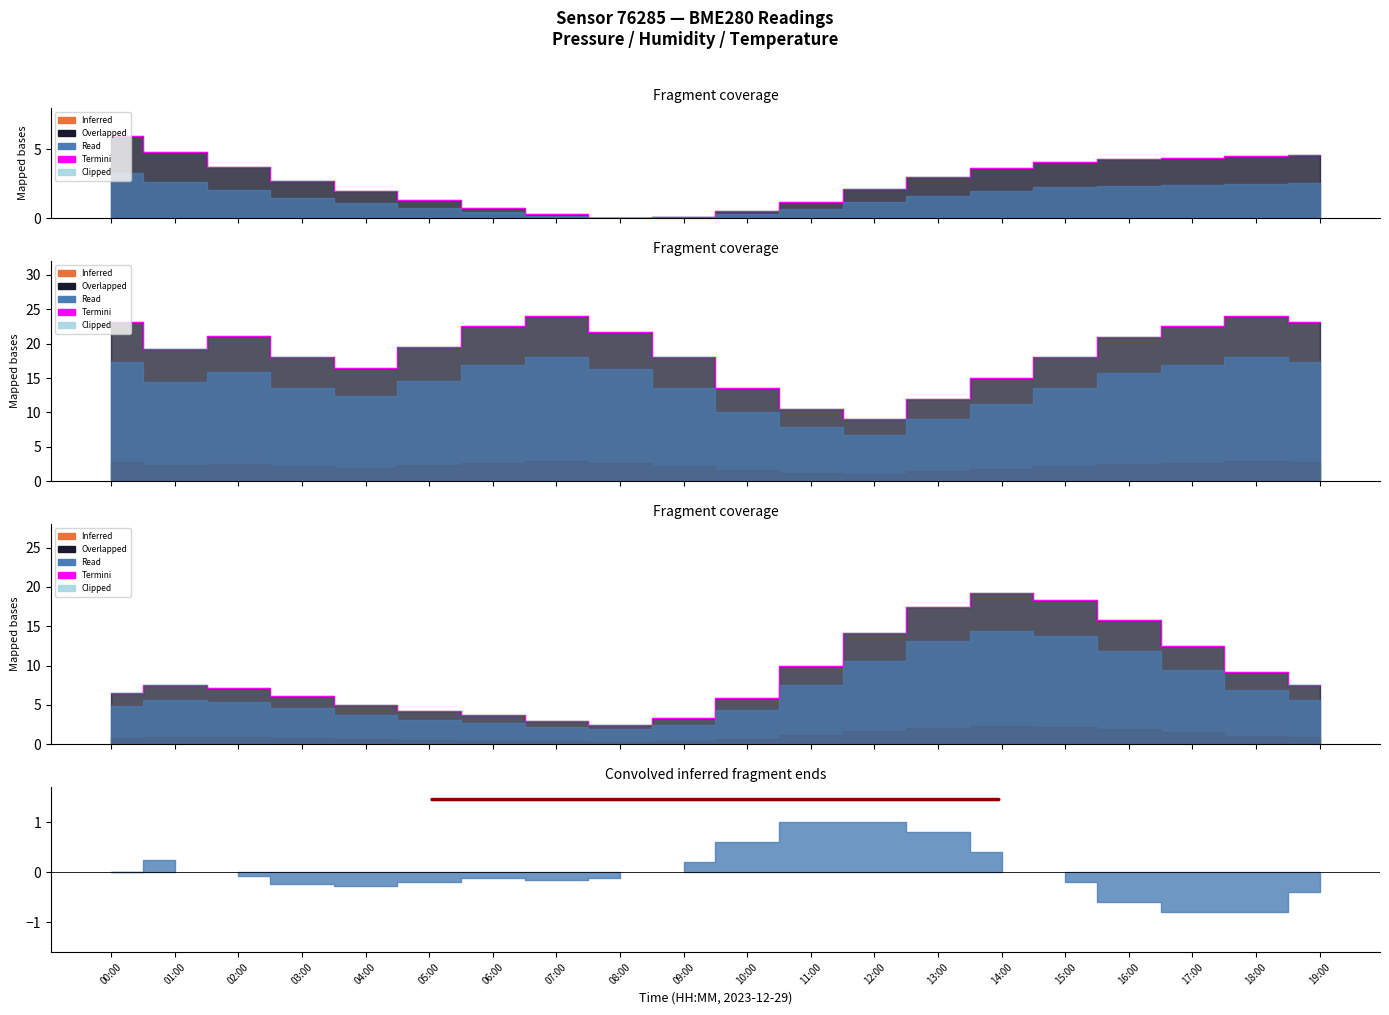

The value at 08:00 is 2.5. True or false?

True